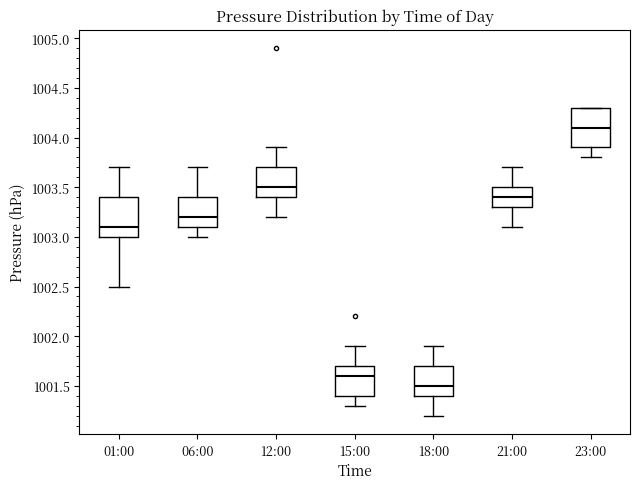

Which box has the highest median line?

23:00